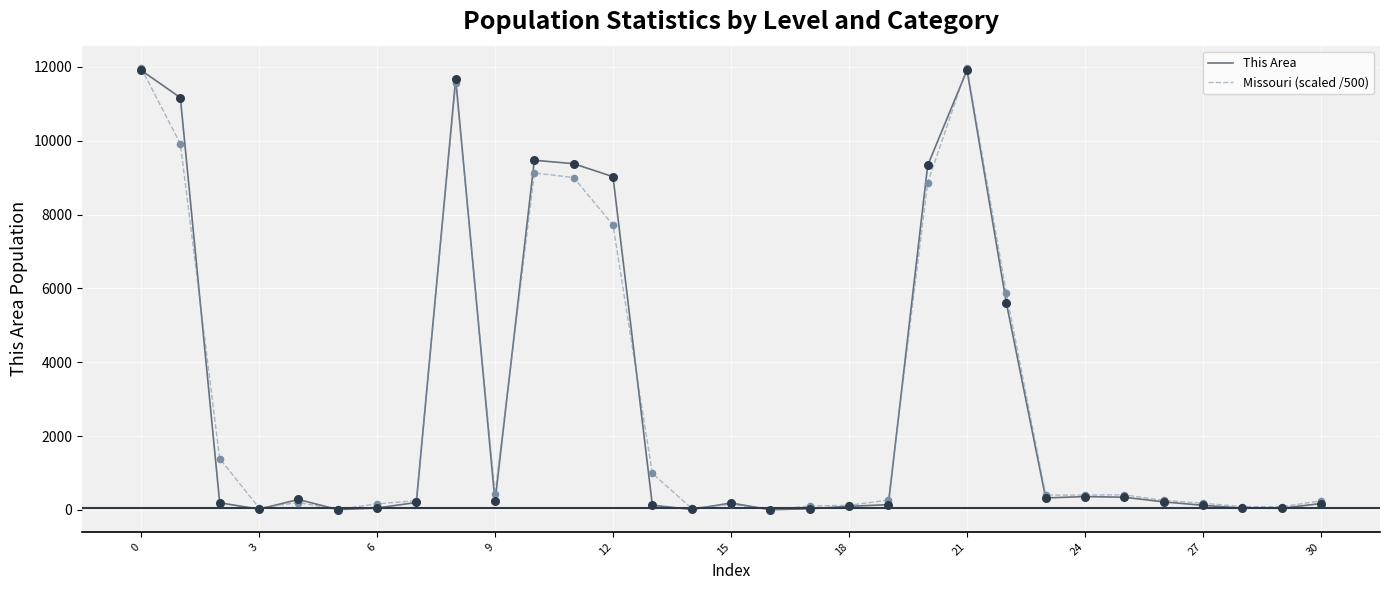

What is the maximum value for This Area?

11912.0